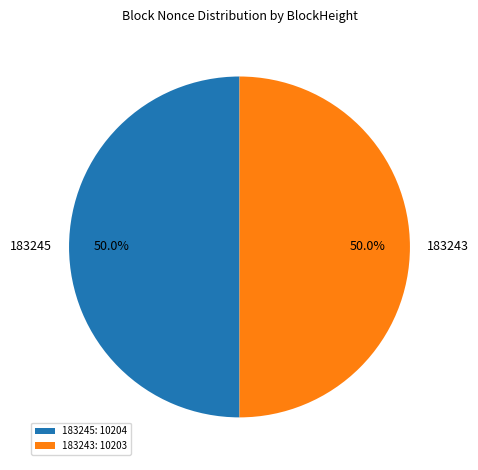

Is the sum of 183243 and 183245 greater than half?

Yes